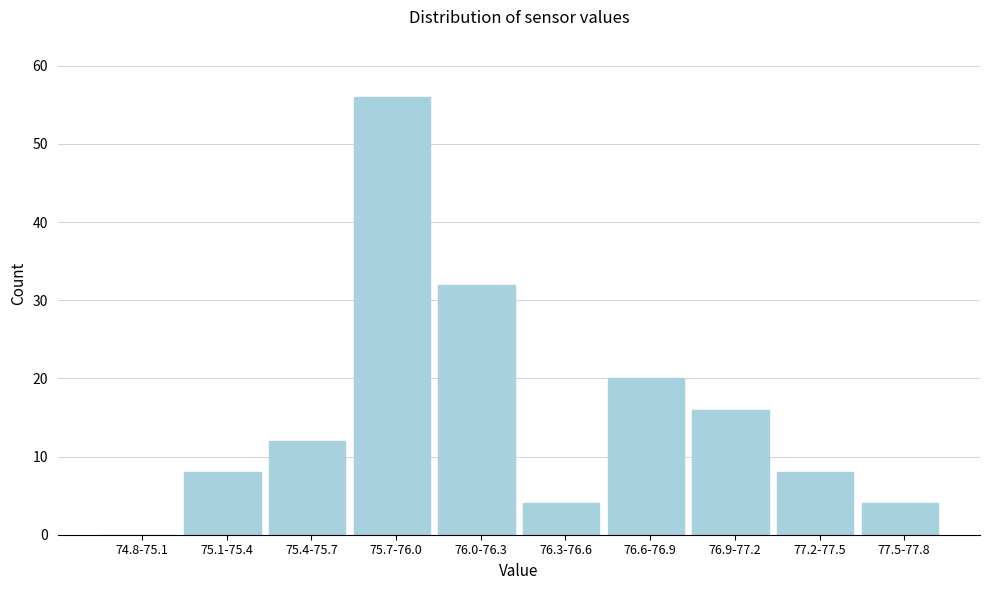

Reading left to right, transcribe all the data shown in this chart.

74.8-75.1=0	75.1-75.4=8	75.4-75.7=12	75.7-76.0=56	76.0-76.3=32	76.3-76.6=4	76.6-76.9=20	76.9-77.2=16	77.2-77.5=8	77.5-77.8=4